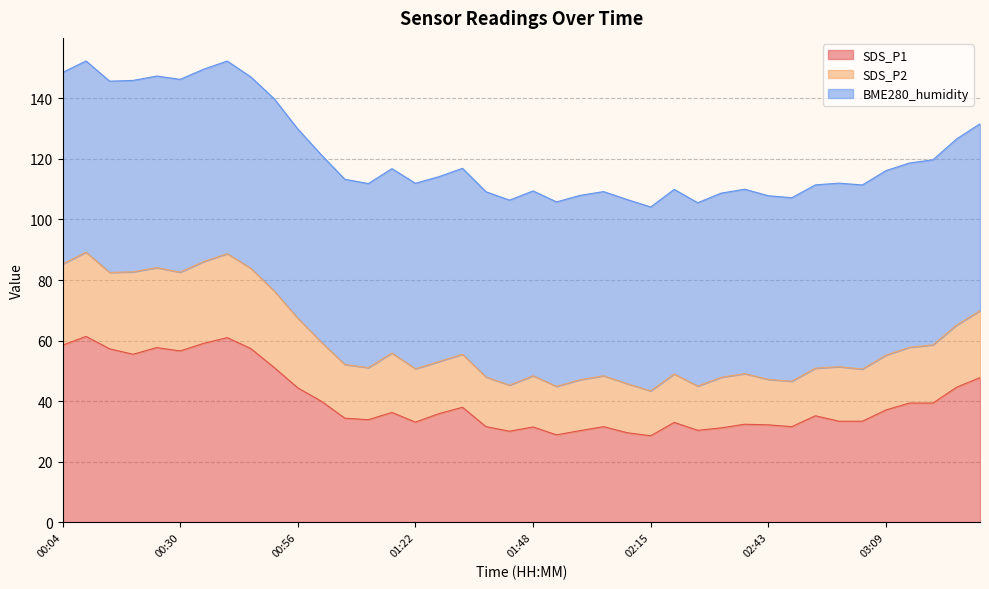

The value of SDS_P1 at 00:56 is 67.5. True or false?

False